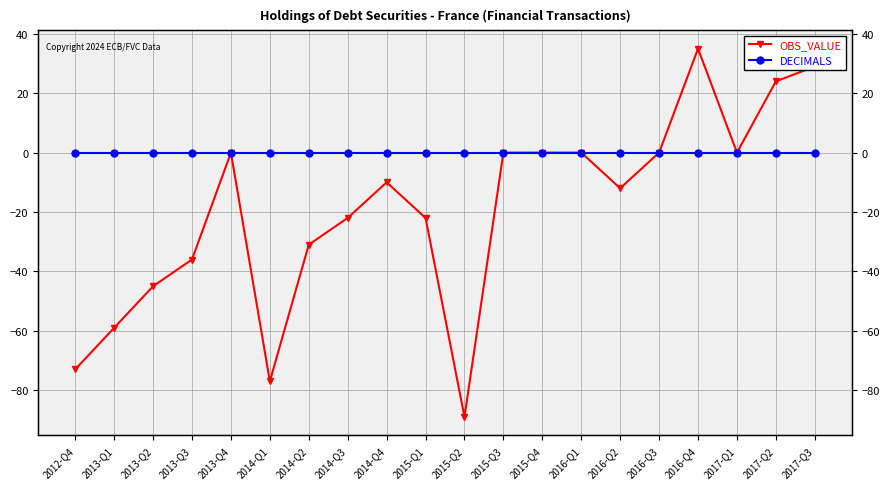

Reading left to right, what are all the values shown in this chart?

OBS_VALUE: 2012-Q4=-73	2013-Q1=-59	2013-Q2=-45	2013-Q3=-36	2013-Q4=0	2014-Q1=-77	2014-Q2=-31	2014-Q3=-22	2014-Q4=-10	2015-Q1=-22	2015-Q2=-89	2015-Q3=0	2015-Q4=0	2016-Q1=0	2016-Q2=-12	2016-Q3=0	2016-Q4=35	2017-Q1=0	2017-Q2=24	2017-Q3=29
DECIMALS: 2012-Q4=0	2013-Q1=0	2013-Q2=0	2013-Q3=0	2013-Q4=0	2014-Q1=0	2014-Q2=0	2014-Q3=0	2014-Q4=0	2015-Q1=0	2015-Q2=0	2015-Q3=0	2015-Q4=0	2016-Q1=0	2016-Q2=0	2016-Q3=0	2016-Q4=0	2017-Q1=0	2017-Q2=0	2017-Q3=0